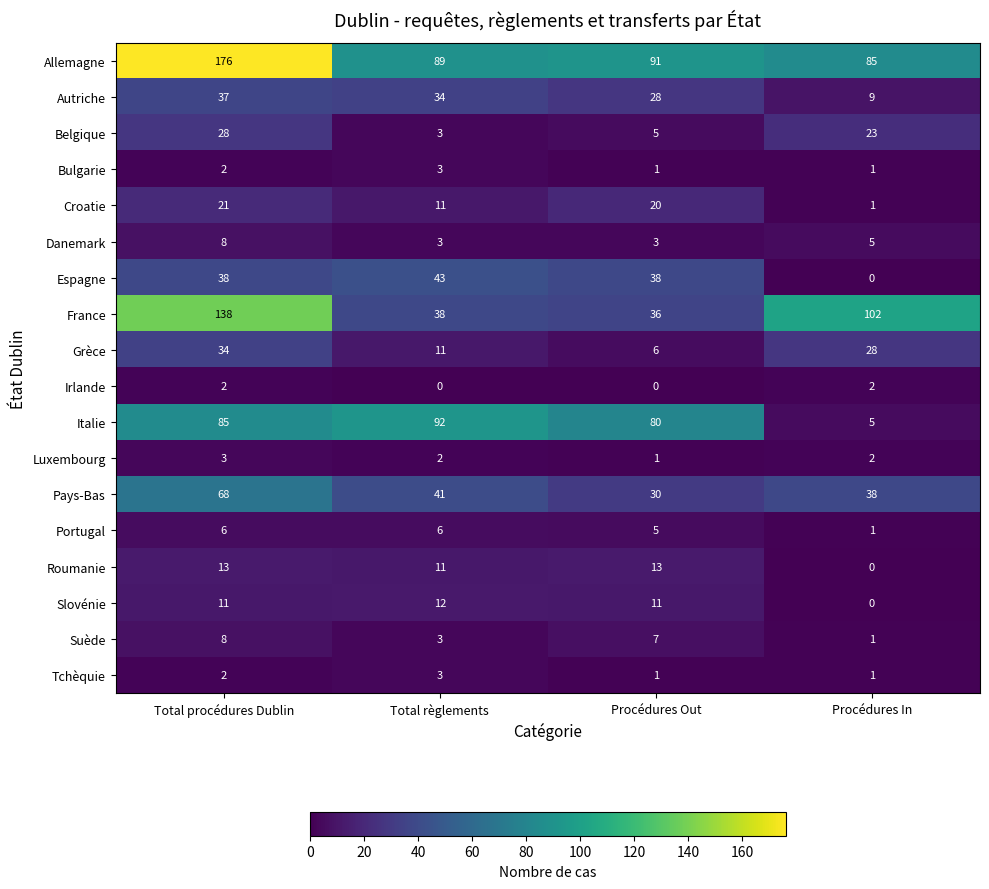

Is it true that Autriche equals 14 at Procédures In?

False